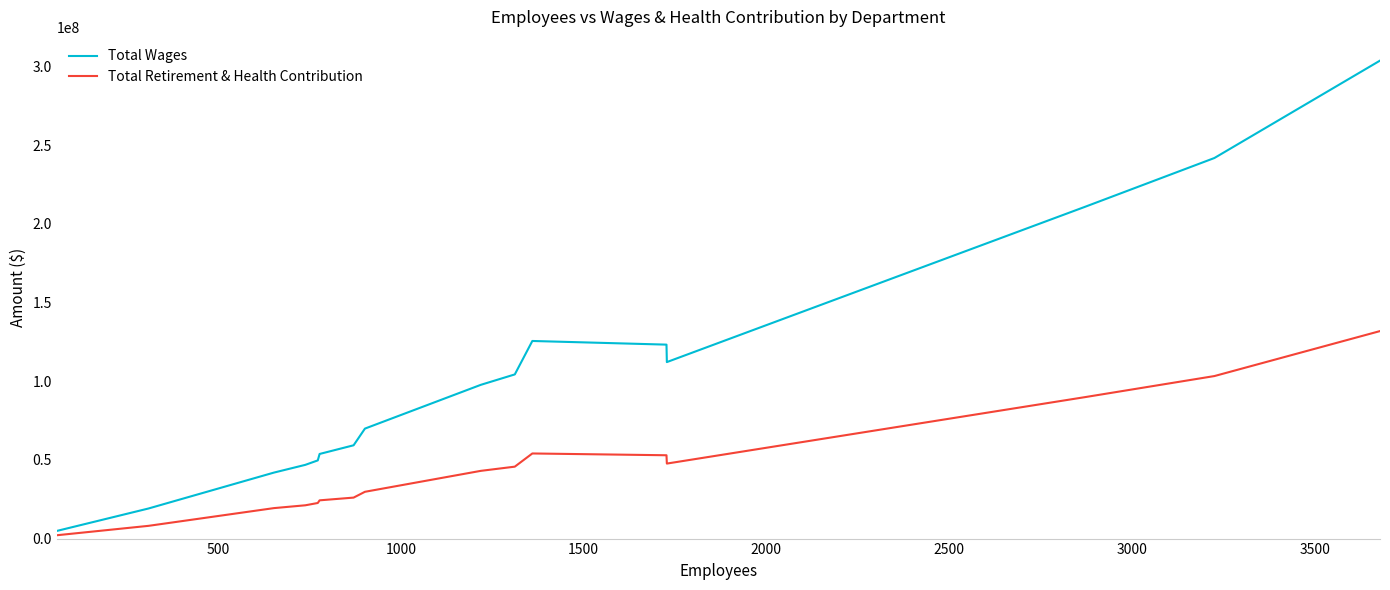

List the series in order of their peak value, lowest first.

Total Retirement & Health Contribution, Total Wages